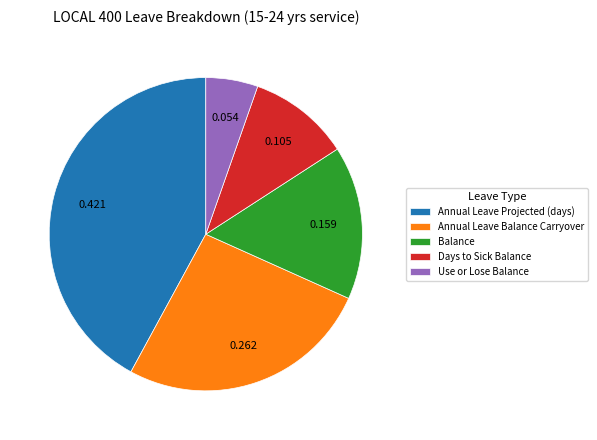

Which slice is the smallest?

Use or Lose Balance